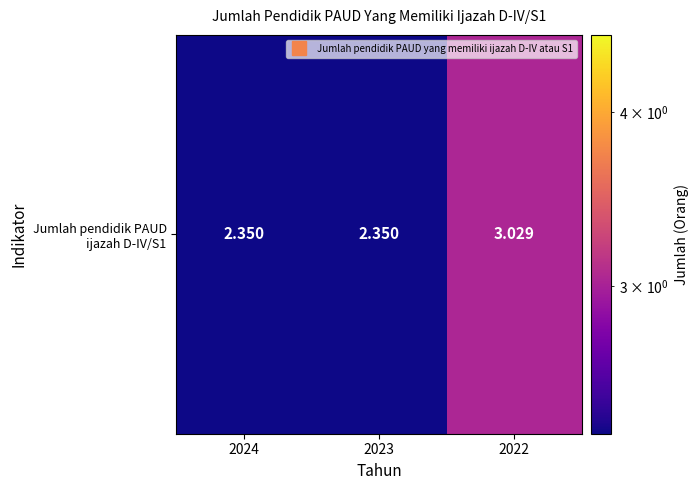

What is the smallest value displayed?

2.4